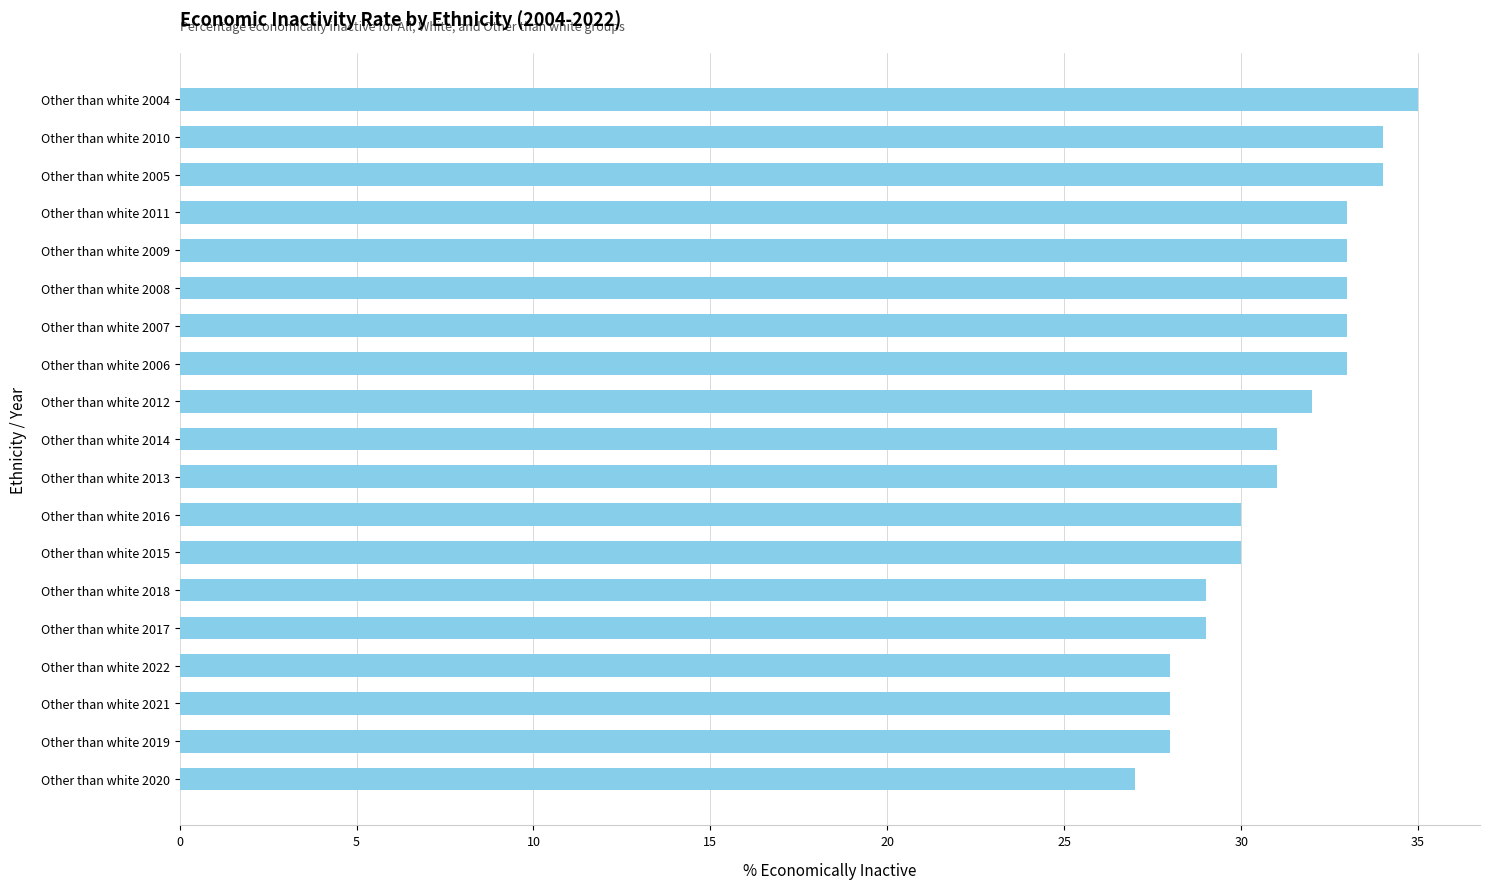

What is the greatest value displayed?

35